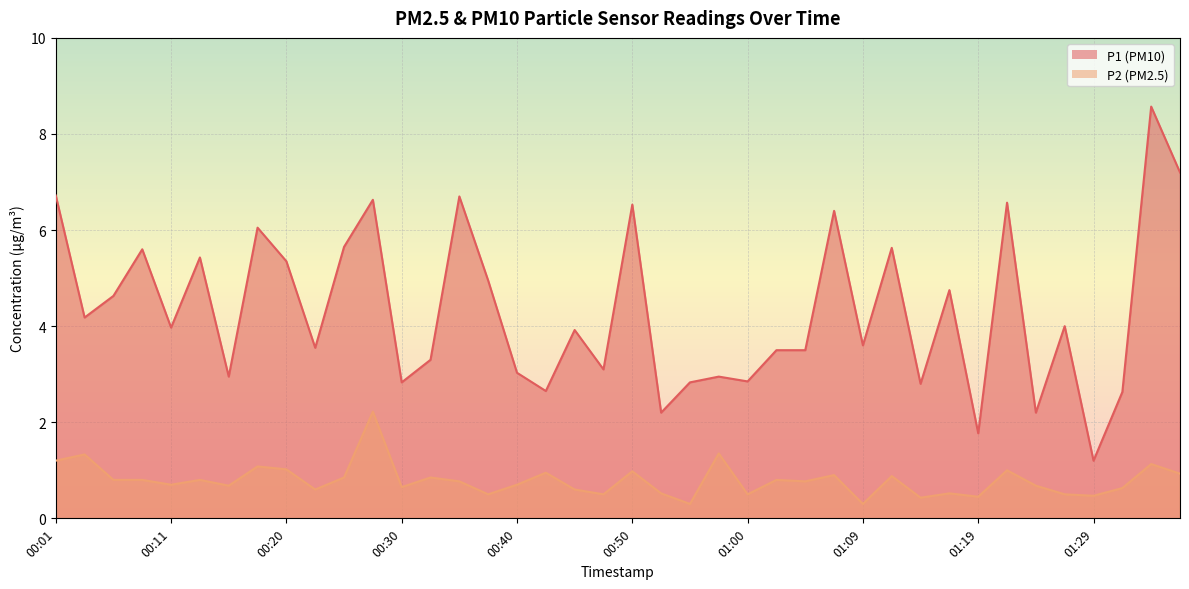

Reading left to right, what are all the values shown in this chart?

P1: 00:01=6.7	00:03=4.2	00:06=4.6	00:08=5.6	00:11=4.0	00:13=5.4	00:16=3.0	00:18=6.0	00:20=5.3	00:23=3.5	00:25=5.7	00:28=6.6	00:30=2.8	00:33=3.3	00:35=6.7	00:38=5.0	00:40=3.0	00:42=2.6	00:45=3.9	00:47=3.1	00:50=6.5	00:52=2.2	00:55=2.8	00:57=3.0	01:00=2.9	01:02=3.5	01:04=3.5	01:07=6.4	01:09=3.6	01:12=5.6	01:14=2.8	01:17=4.8	01:19=1.8	01:22=6.6	01:24=2.2	01:26=4.0	01:29=1.2	01:31=2.6	01:34=8.6	01:36=7.2
P2: 00:01=1.2	00:03=1.3	00:06=0.8	00:08=0.8	00:11=0.7	00:13=0.8	00:16=0.7	00:18=1.1	00:20=1.0	00:23=0.6	00:25=0.8	00:28=2.2	00:30=0.7	00:33=0.8	00:35=0.8	00:38=0.5	00:40=0.7	00:42=0.9	00:45=0.6	00:47=0.5	00:50=1.0	00:52=0.5	00:55=0.3	00:57=1.4	01:00=0.5	01:02=0.8	01:04=0.8	01:07=0.9	01:09=0.3	01:12=0.9	01:14=0.4	01:17=0.5	01:19=0.5	01:22=1.0	01:24=0.7	01:26=0.5	01:29=0.5	01:31=0.6	01:34=1.1	01:36=0.9